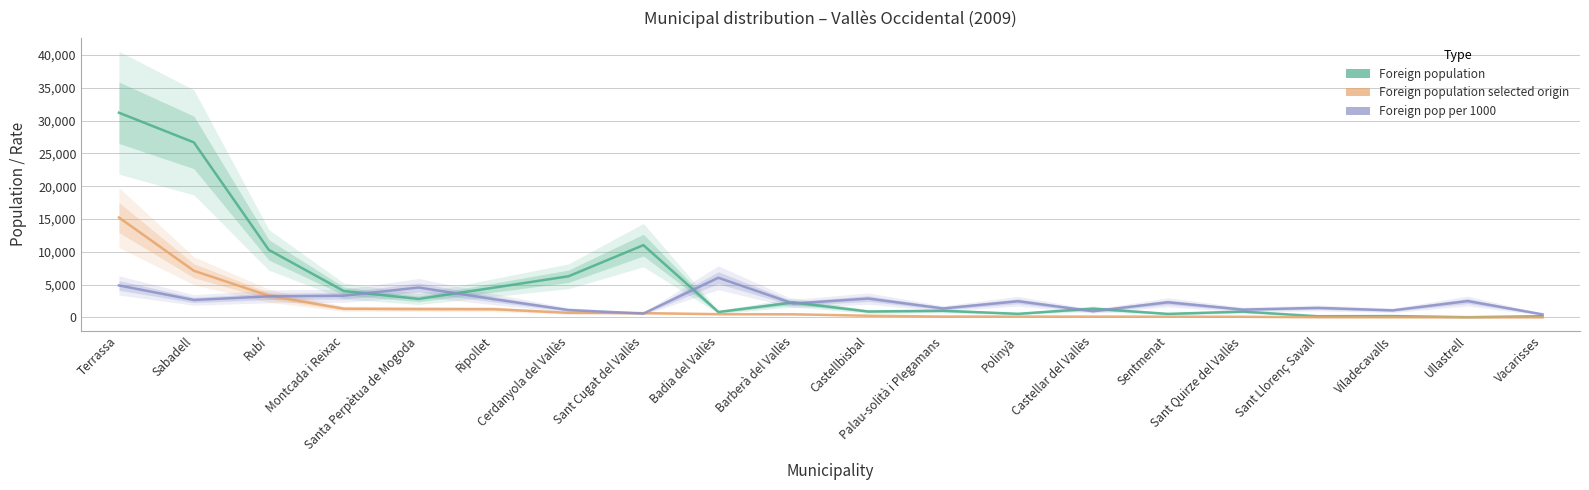

Which series changed the most between Sentmenat and Ullastrell?

Foreign population